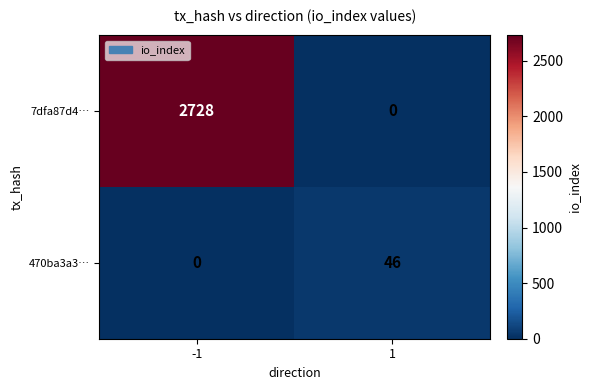

Rank the series at -1 from lowest to highest value.

470ba3a3…, 7dfa87d4…